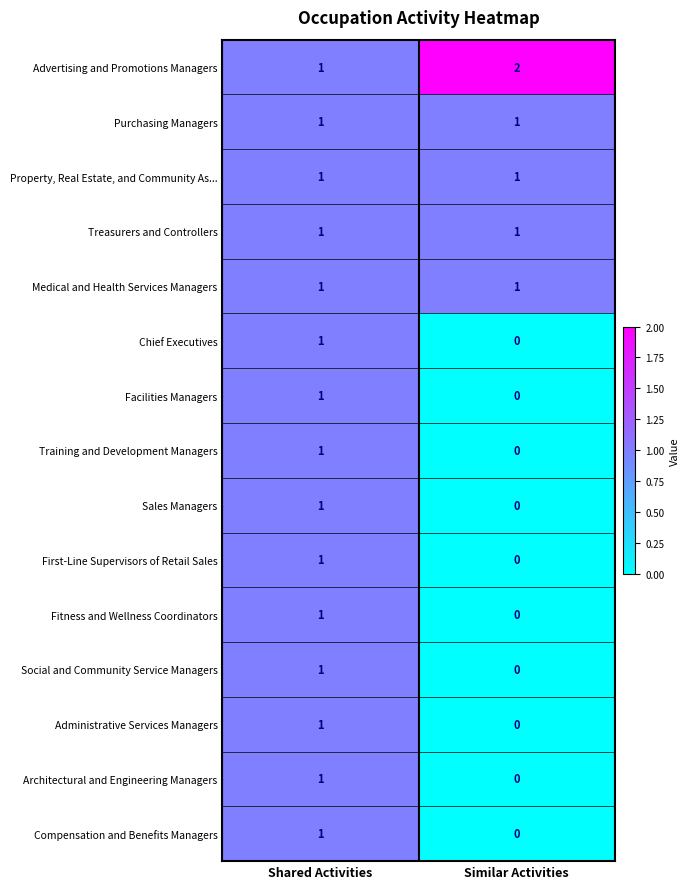

Which series has the largest total across all categories?

Advertising and Promotions Managers